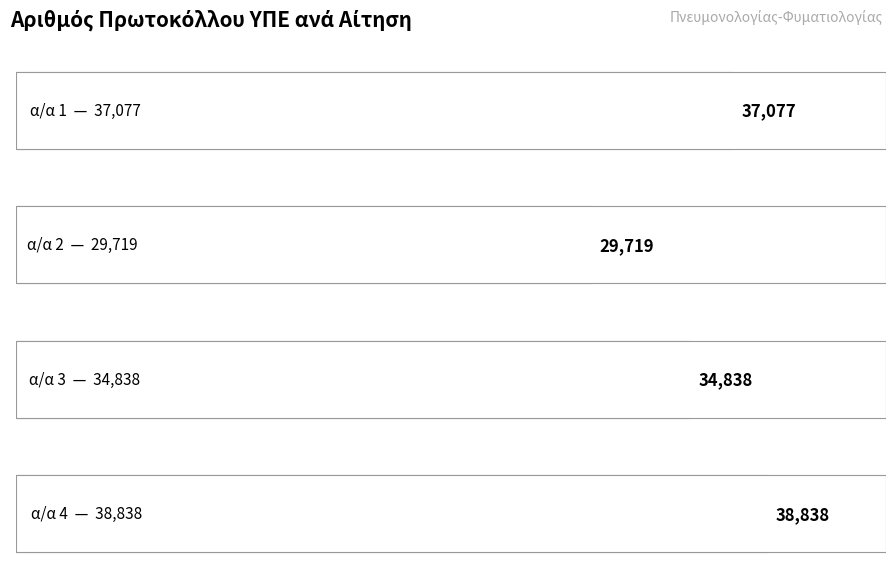

Which has a higher value, 2 or 4?

4